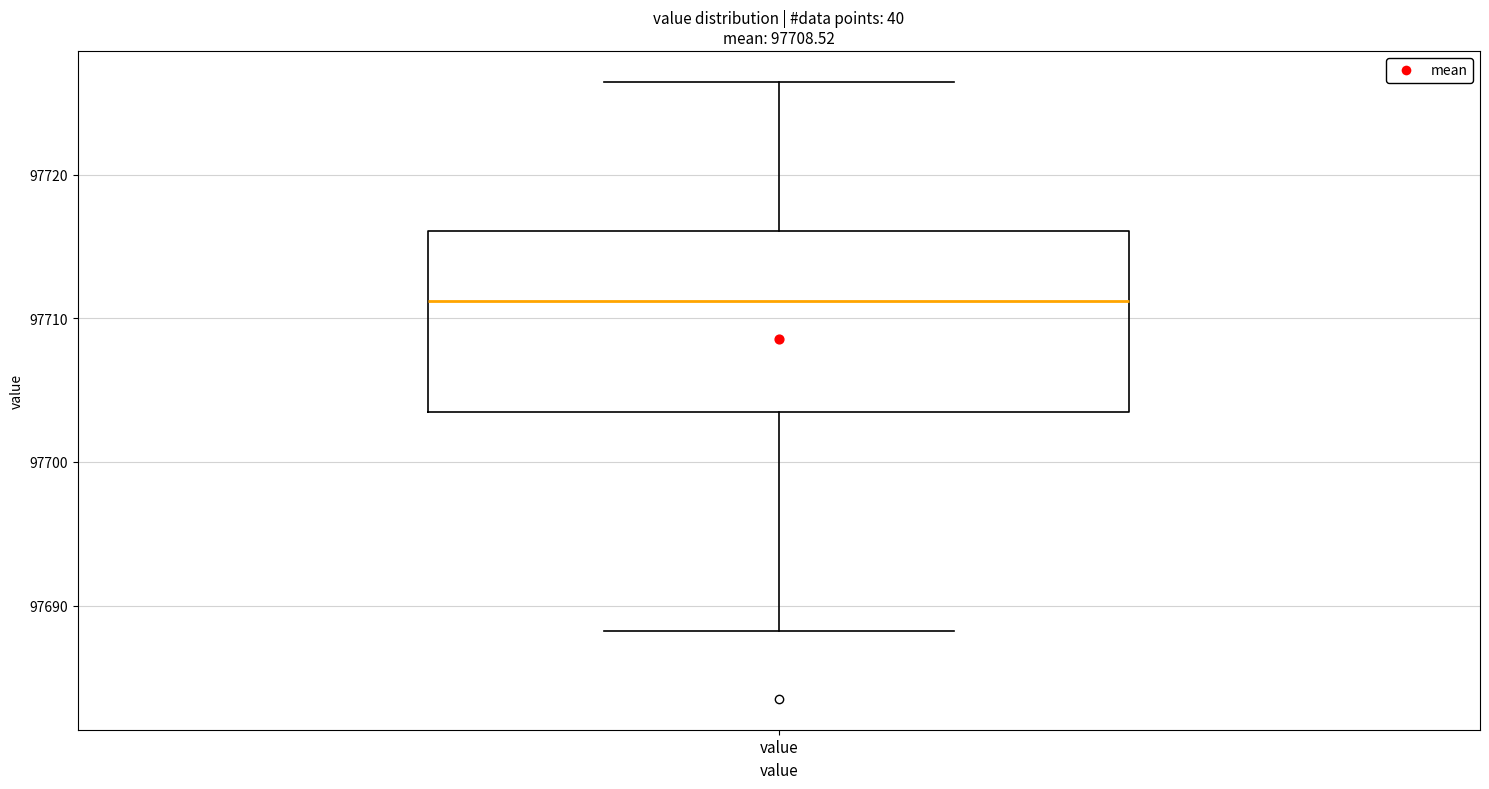

Where is the upper edge of the box for value on the y-axis? The values are not printed on the chart, so give them approximately, as read against the axis.

97716